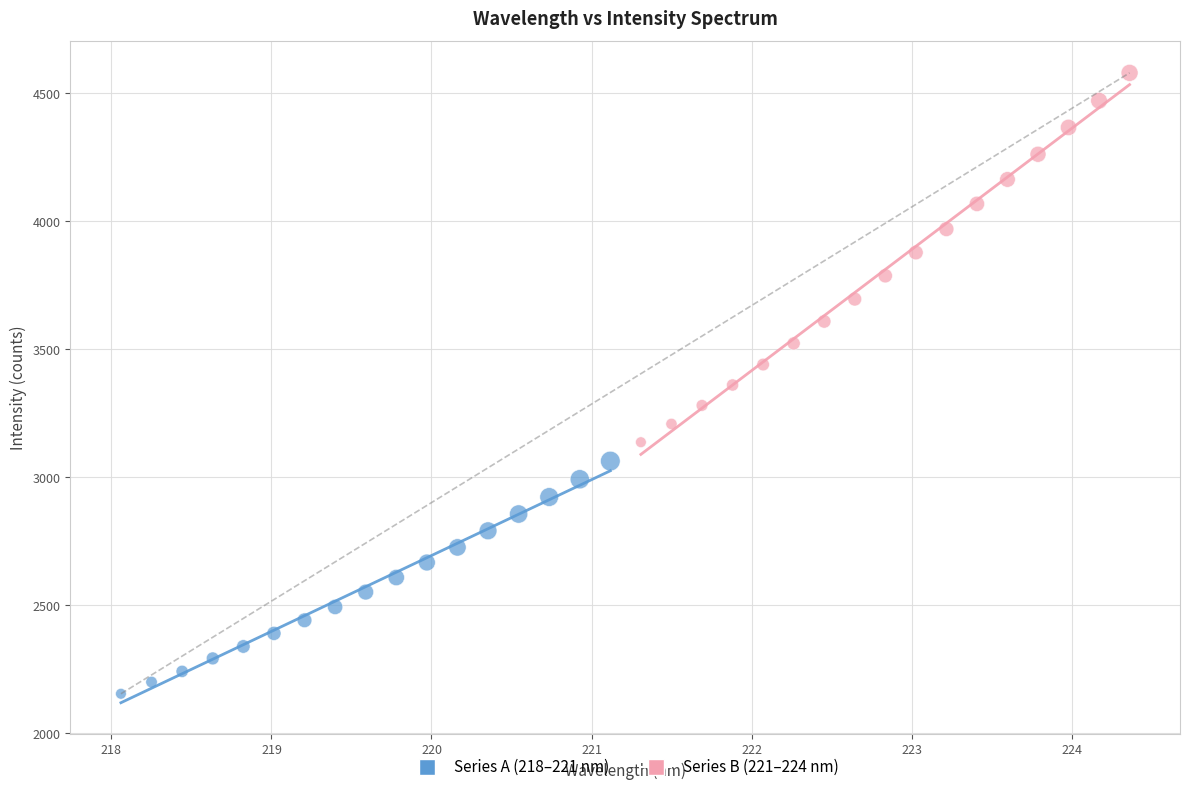

Which series has the largest Y range (max minus min)?

Series B (221–224 nm)